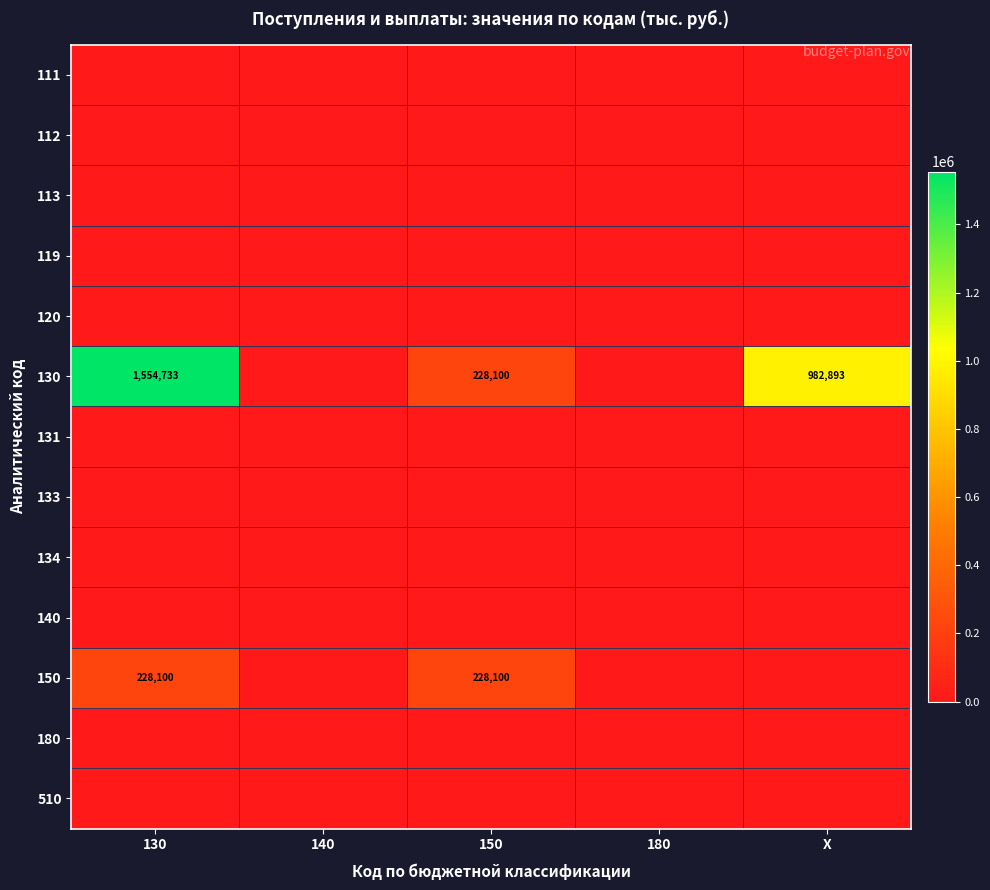

The 130 series shows 519962 at 130. True or false?

False